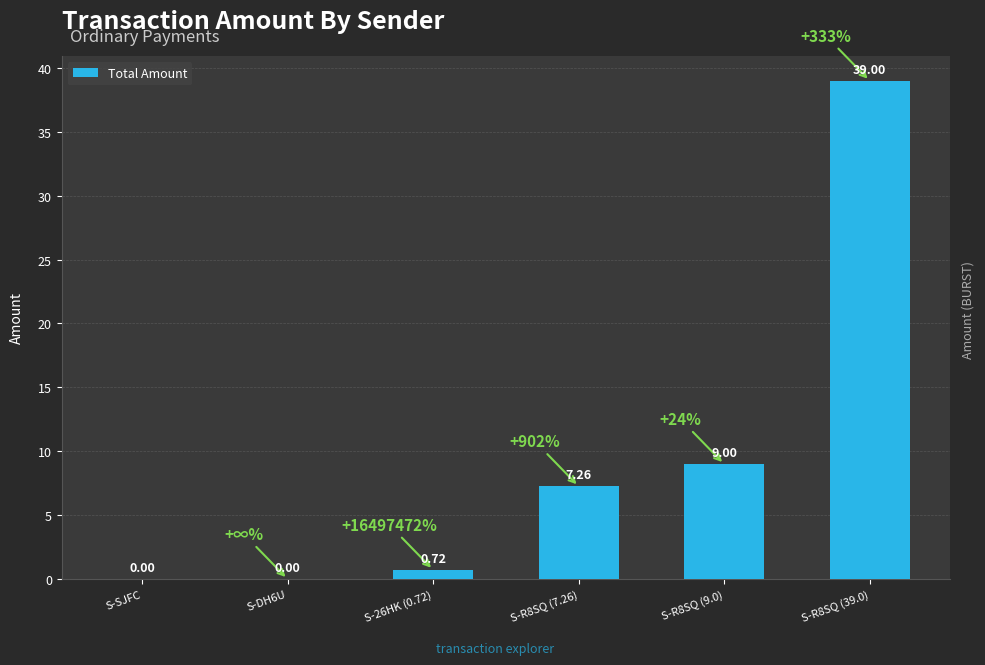

How many series are shown in this chart?

1